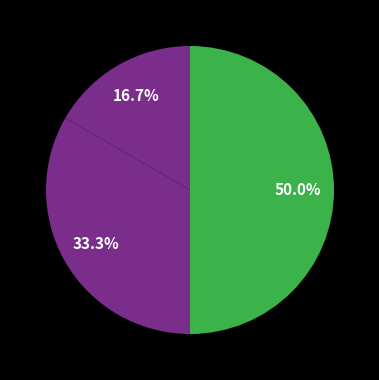

Is there any slice that represents more than half of the pie?

No